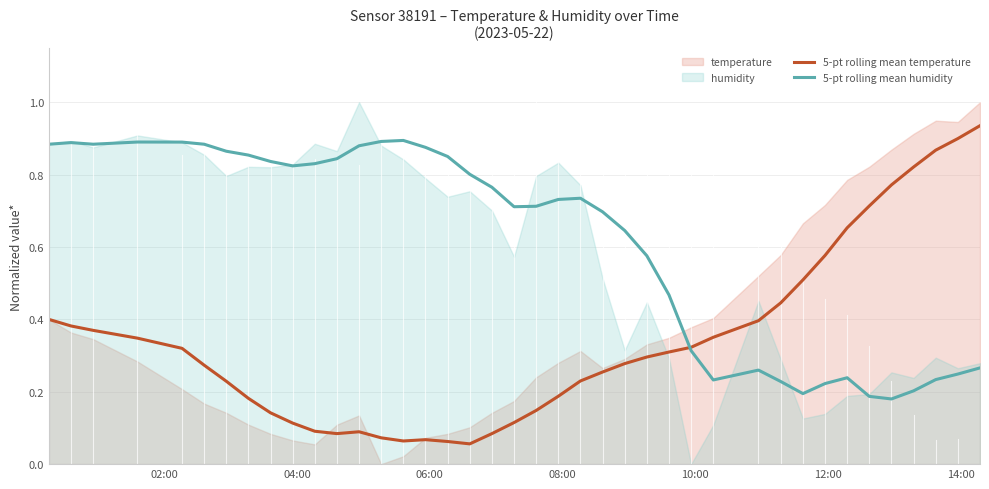

What is the minimum value for 5-pt rolling mean temperature?

0.1